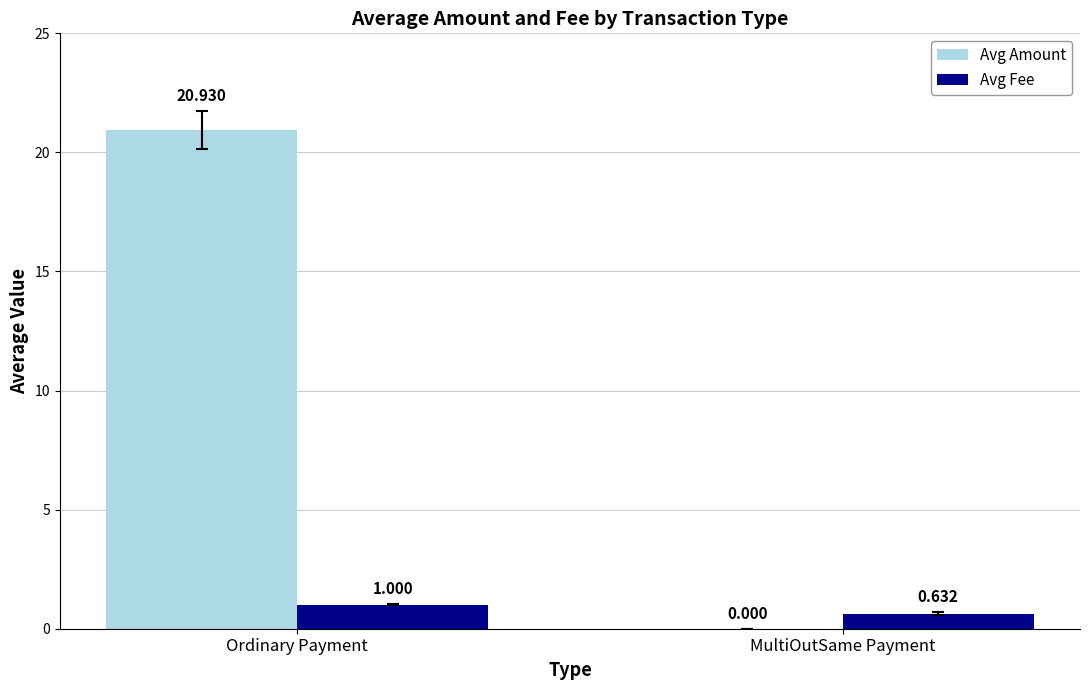

What are all the series names shown in the legend?

Avg Amount, Avg Fee